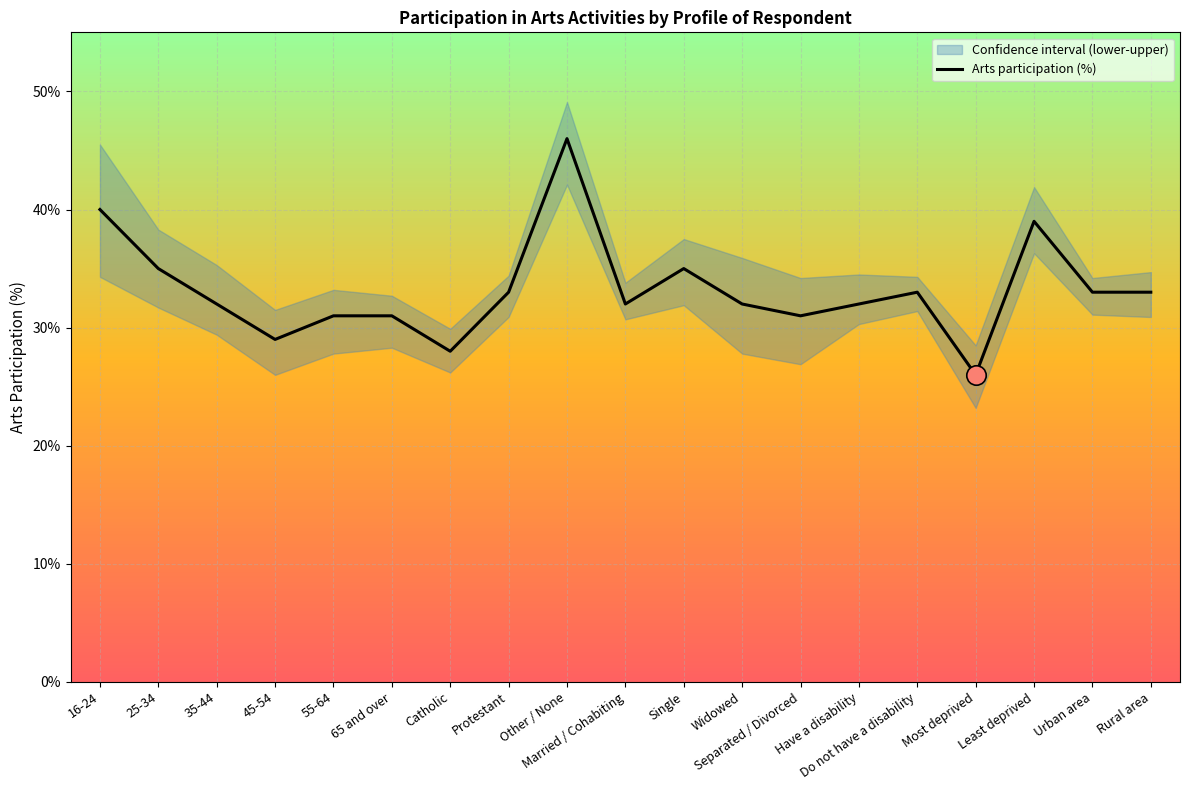

What is the label of the 8th point from the left?

Protestant